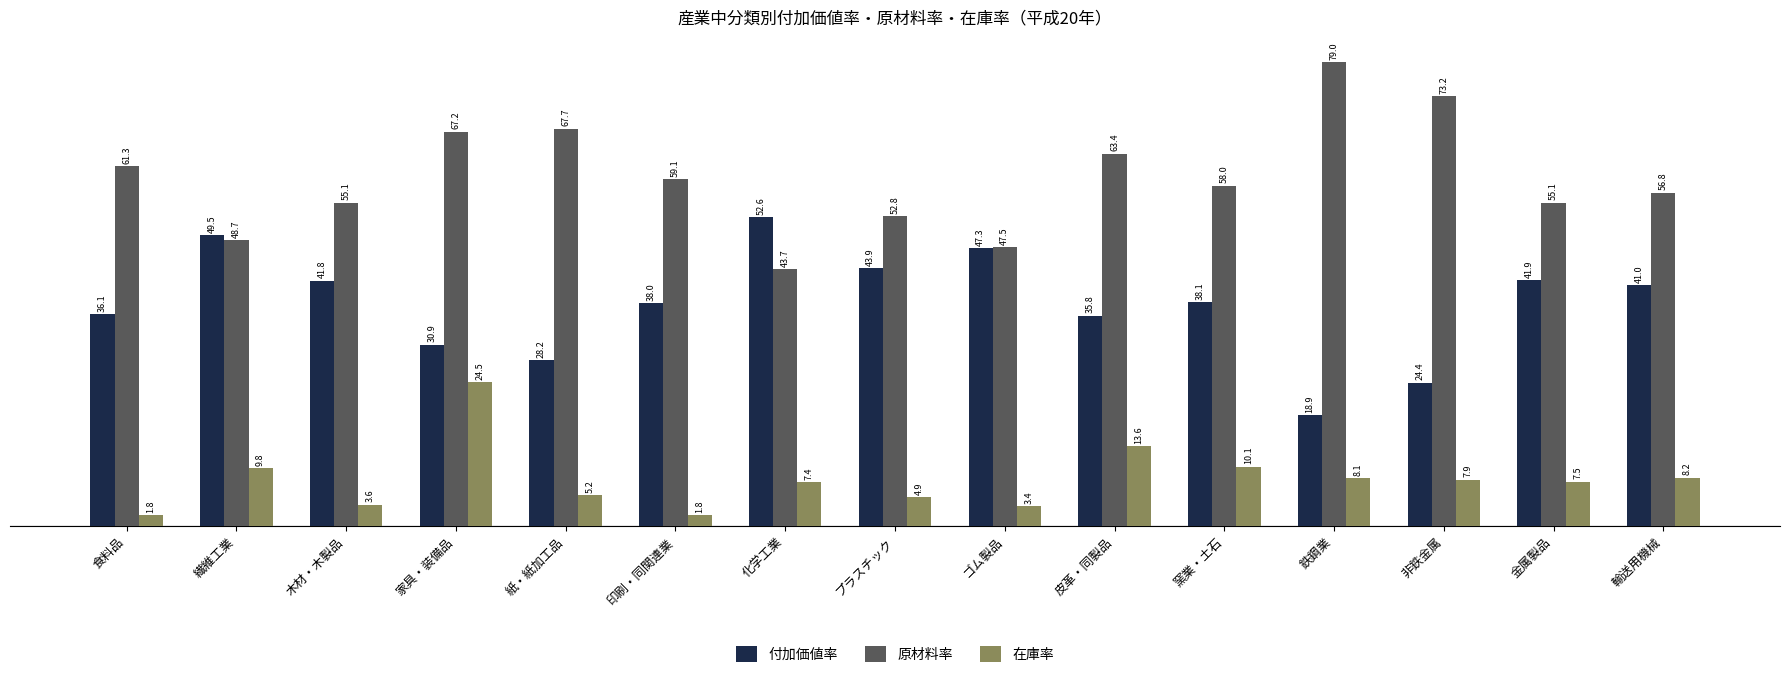

Rank the series at 鉄鋼業 from lowest to highest value.

在庫率, 付加価値率, 原材料率